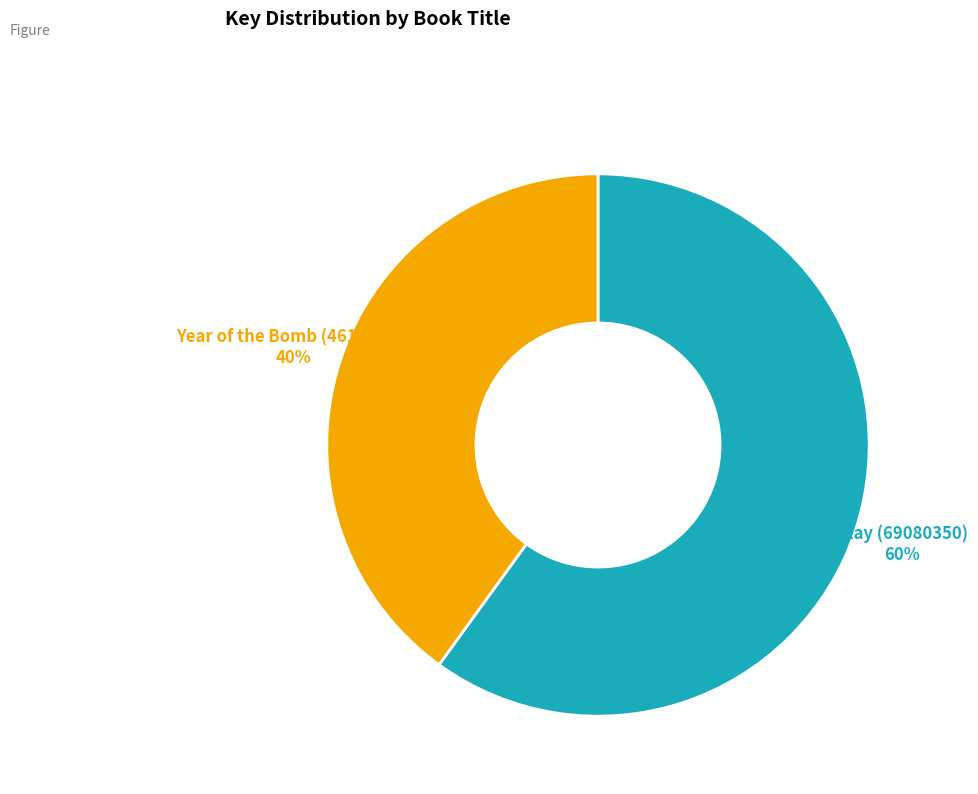

To the nearest percent, what is the difference between the largest and smallest slice percentages?

20%